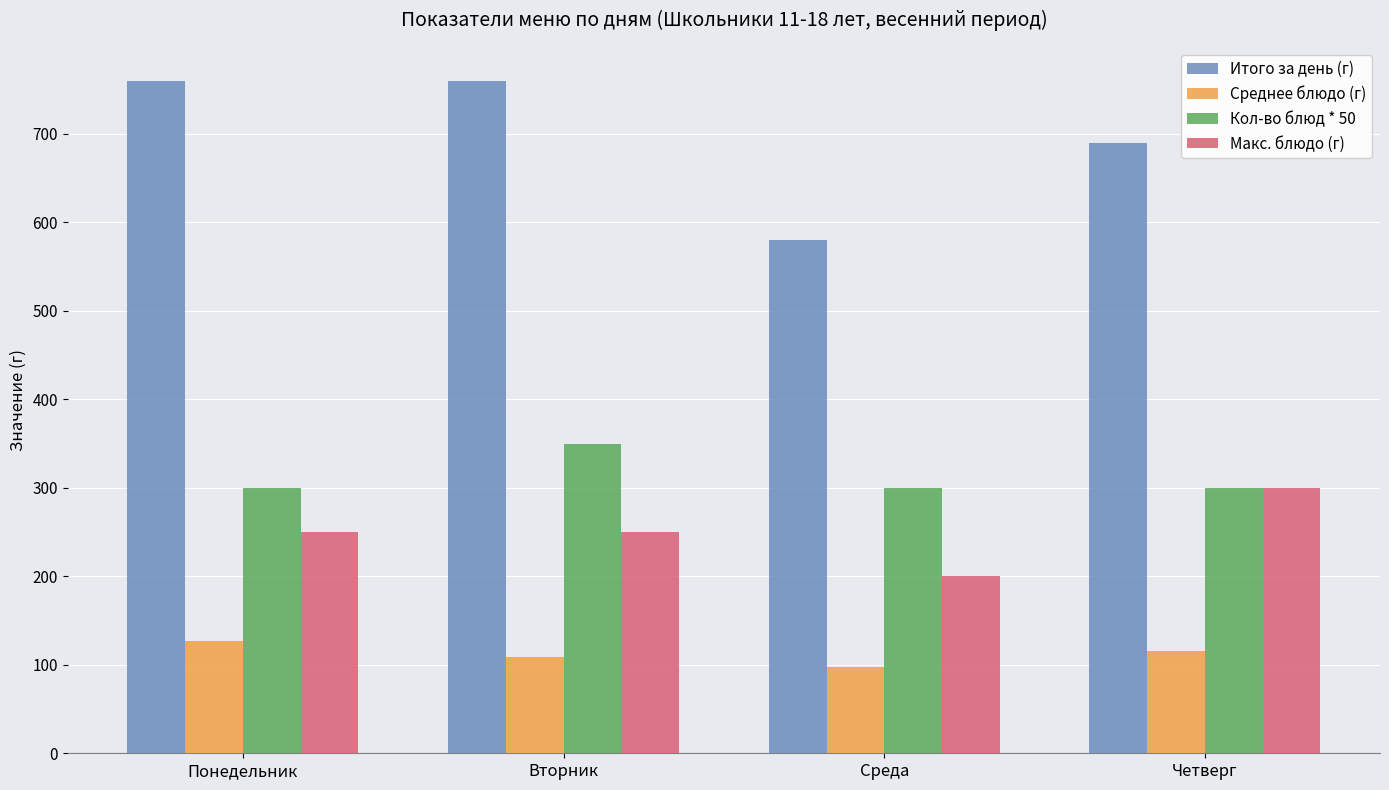

What is the difference between the maximum and minimum values in the Кол-во блюд * 50 series?

50